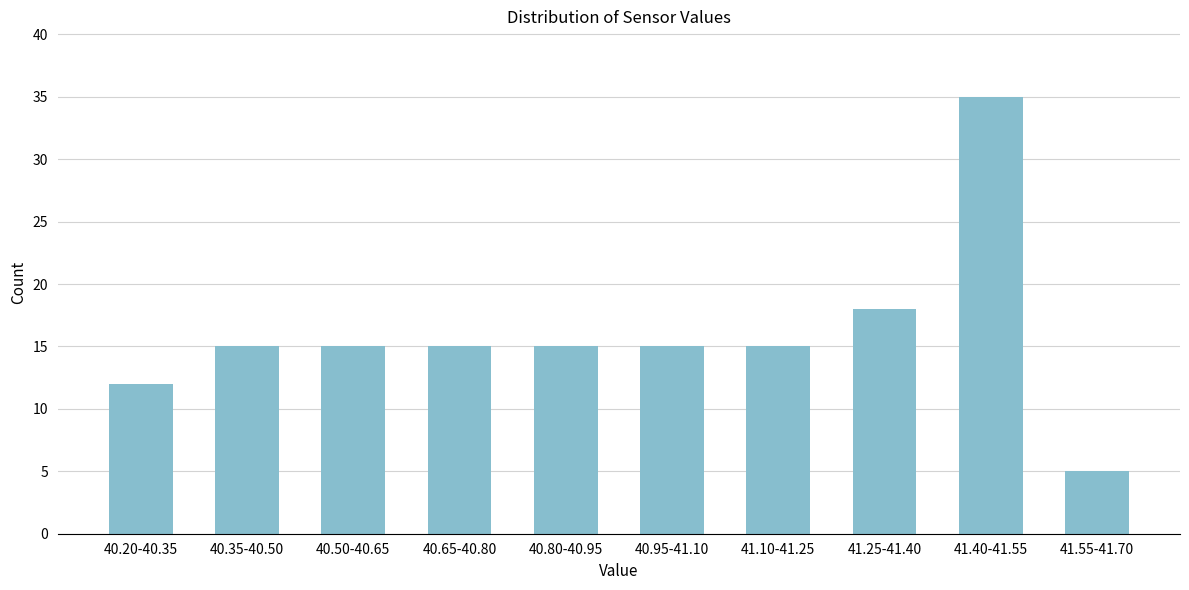

Reading right to left, extract all data points from this chart.

41.55-41.70=5	41.40-41.55=35	41.25-41.40=18	41.10-41.25=15	40.95-41.10=15	40.80-40.95=15	40.65-40.80=15	40.50-40.65=15	40.35-40.50=15	40.20-40.35=12